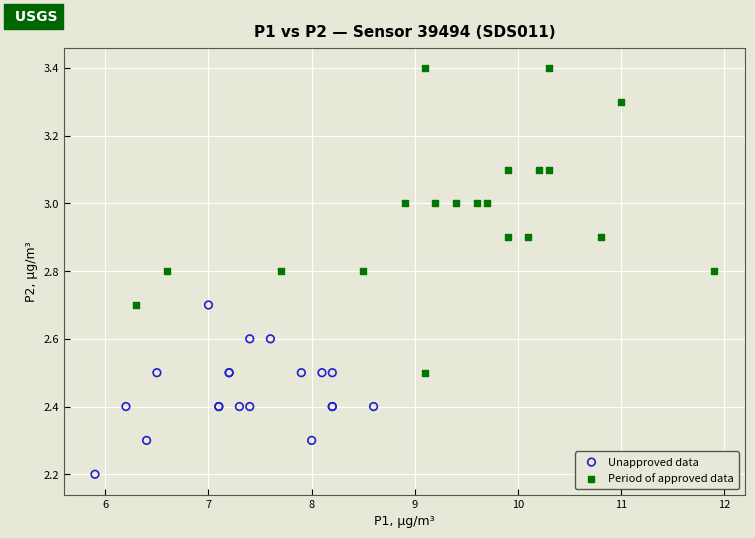

Which series contains the highest Y value?

Period of approved data